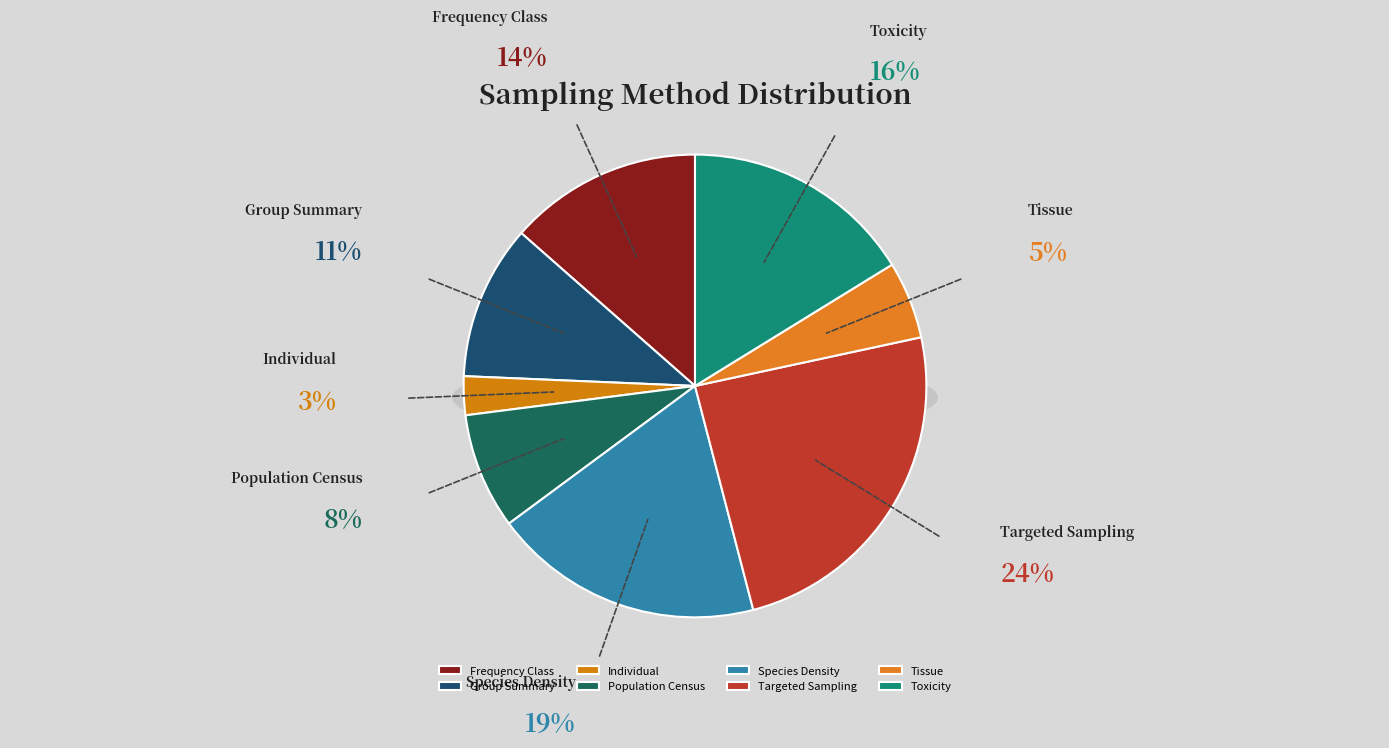

What is the smallest slice in the pie chart?

Individual